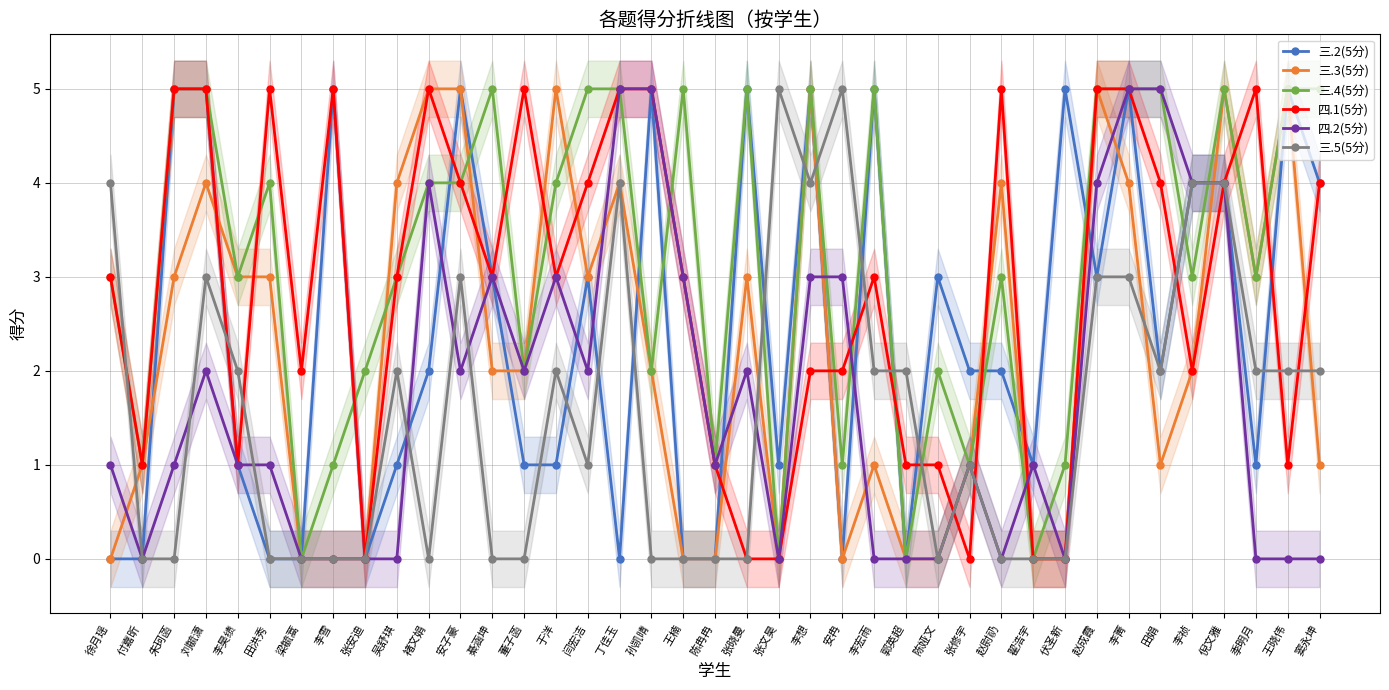

Is it true that 三.3(5分) equals 1 at 付嘉昕?

True